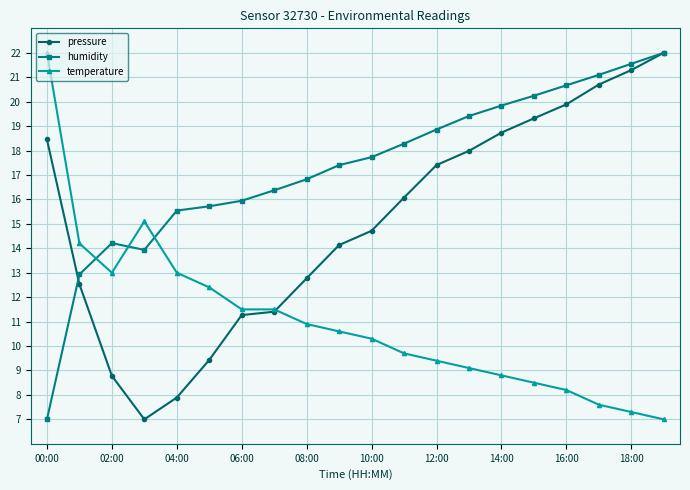

Rank the series by their average value, from highest to lowest.

humidity, pressure, temperature